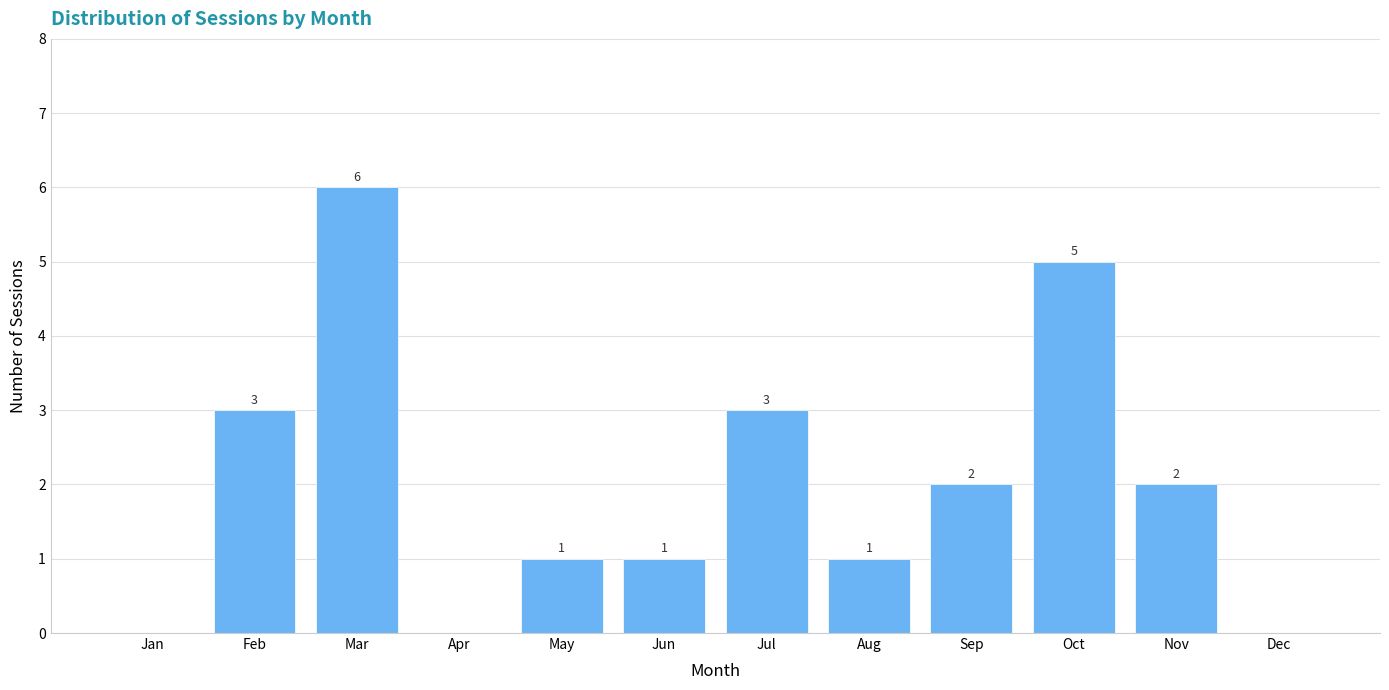

Reading right to left, what are all the values shown in this chart?

Dec=0	Nov=2	Oct=5	Sep=2	Aug=1	Jul=3	Jun=1	May=1	Apr=0	Mar=6	Feb=3	Jan=0